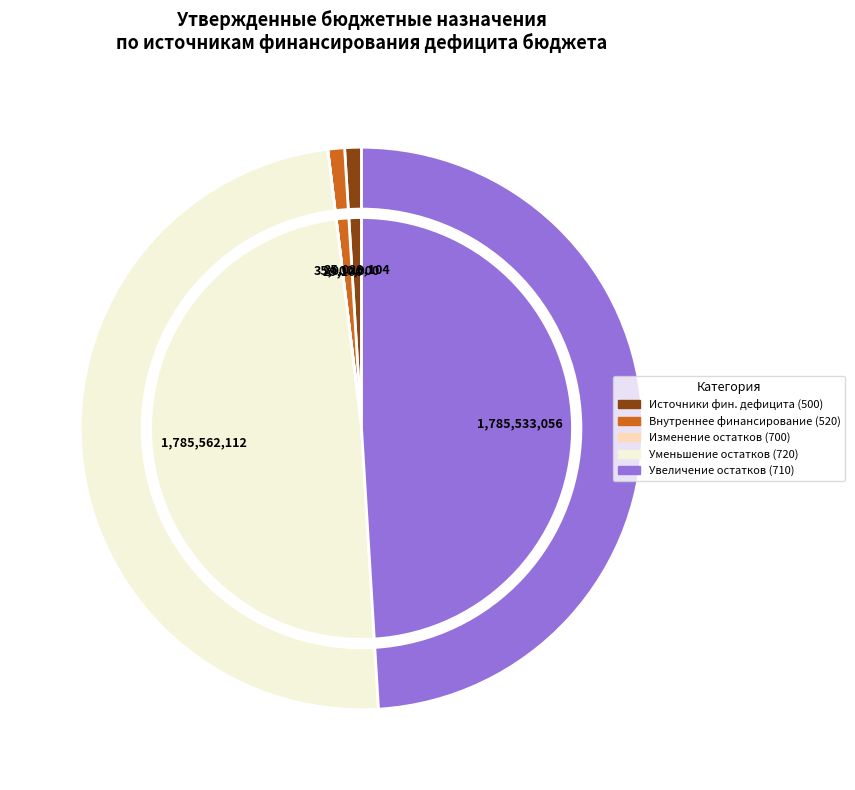

Count the number of slices in the pie.

5